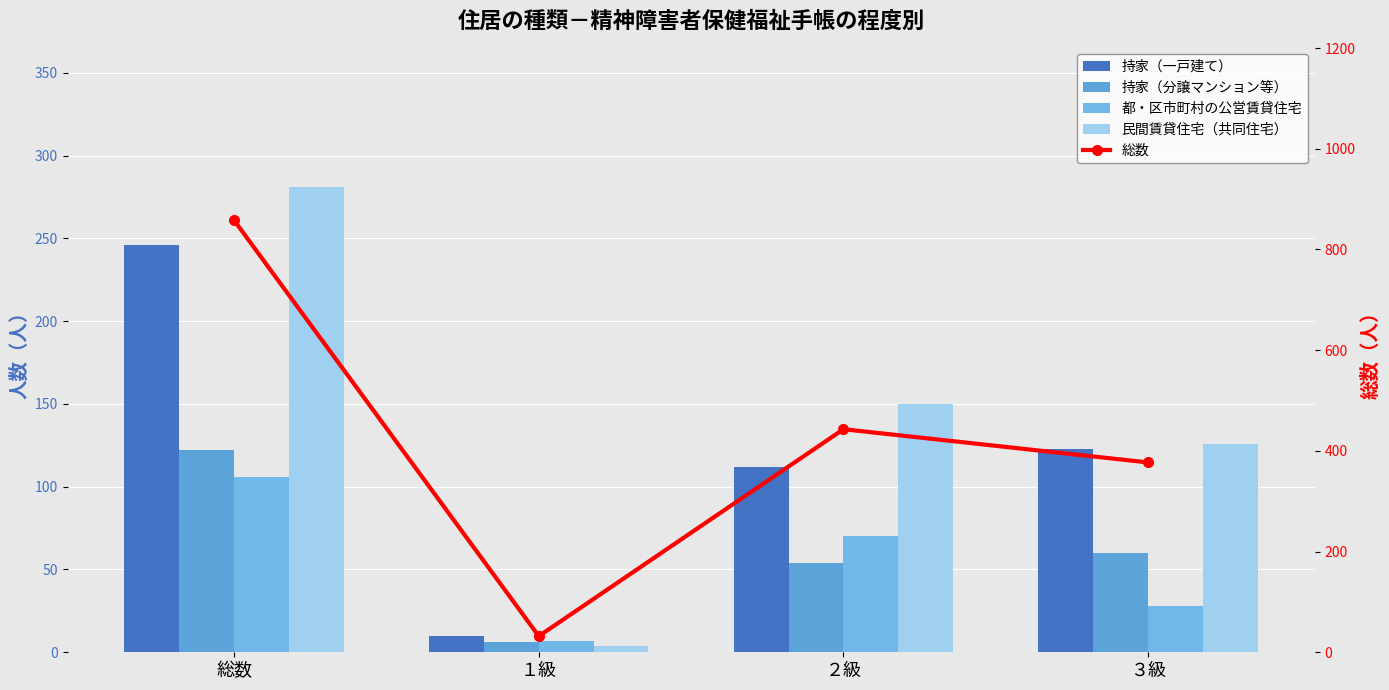

What is the spread (max minus min) of values at 総数?

752